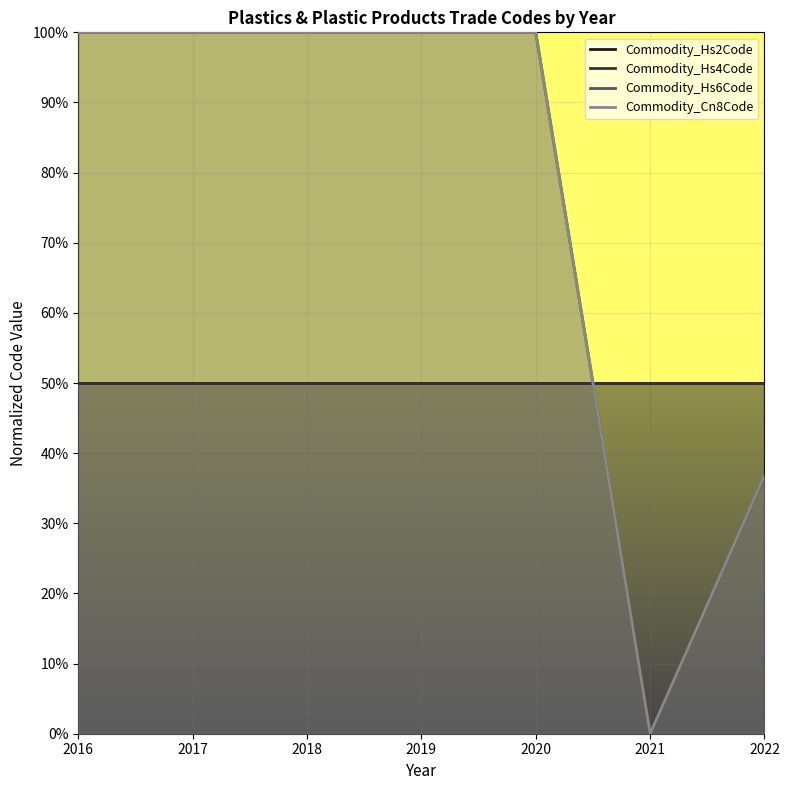

At how many categories does at least one series exceed 0?

7